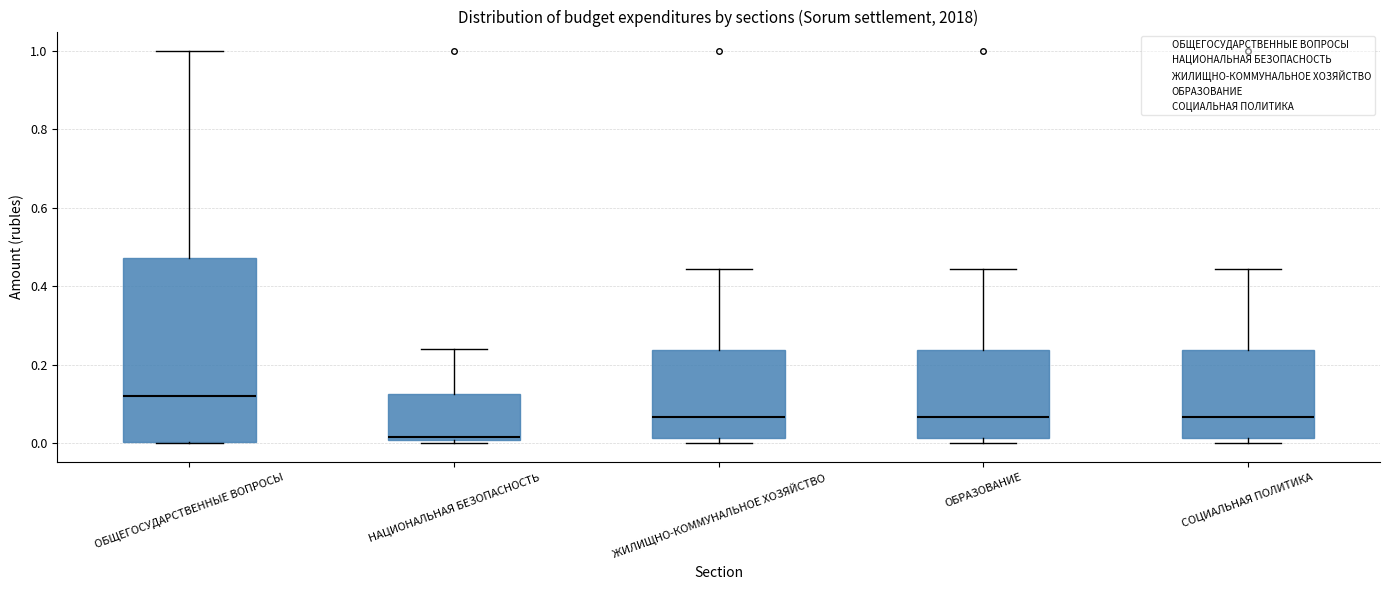

Comparing the boxes themselves (not the whiskers), which one is the tallest?

ОБЩЕГОСУДАРСТВЕННЫЕ ВОПРОСЫ